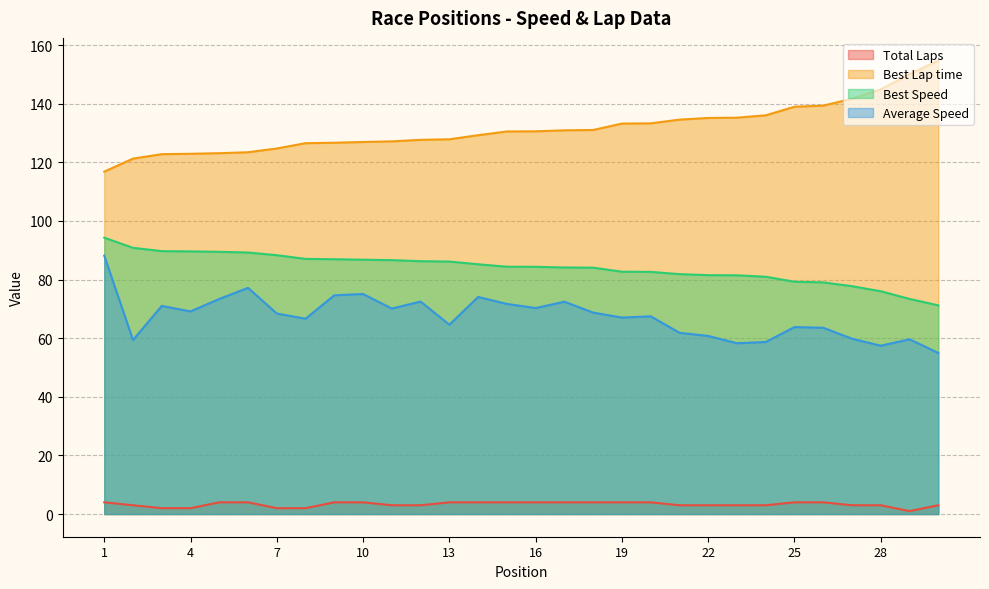

In Average Speed, how many points are lower than both neighbors (excluding endpoints)?

9